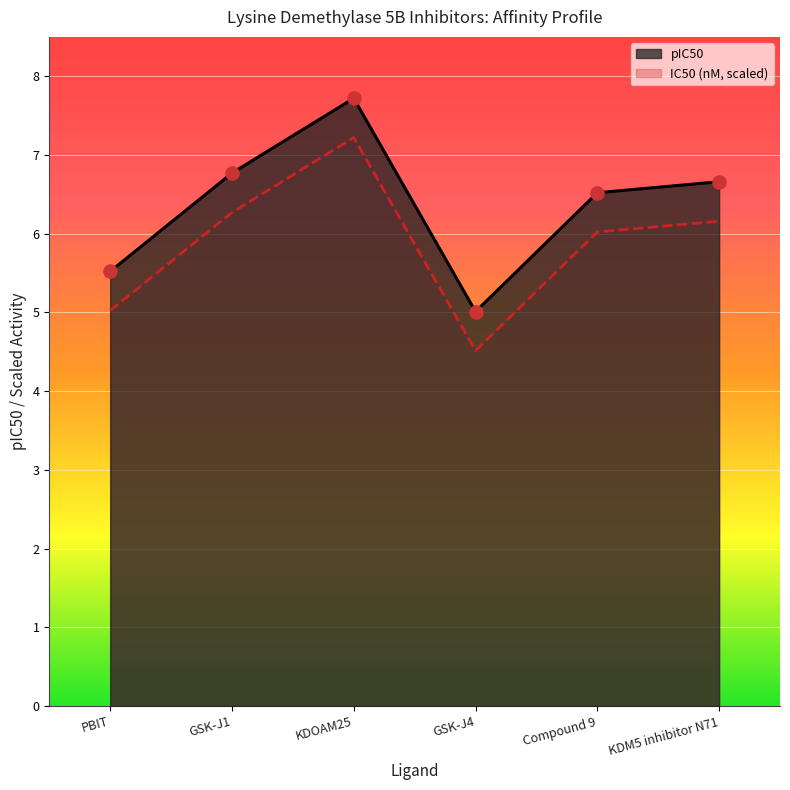

What is the change in value from GSK-J1 to Compound 9?

-0.2